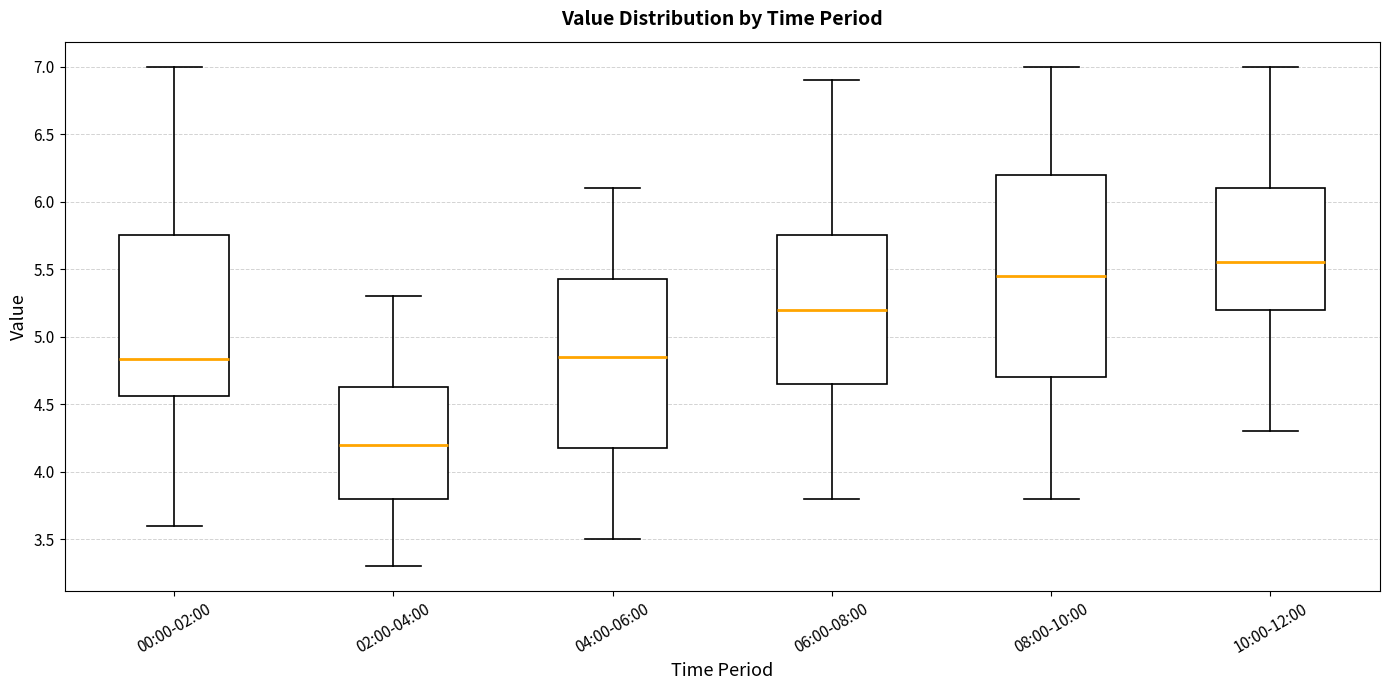

Which box is the tallest, from its lower edge to its upper edge?

08:00-10:00